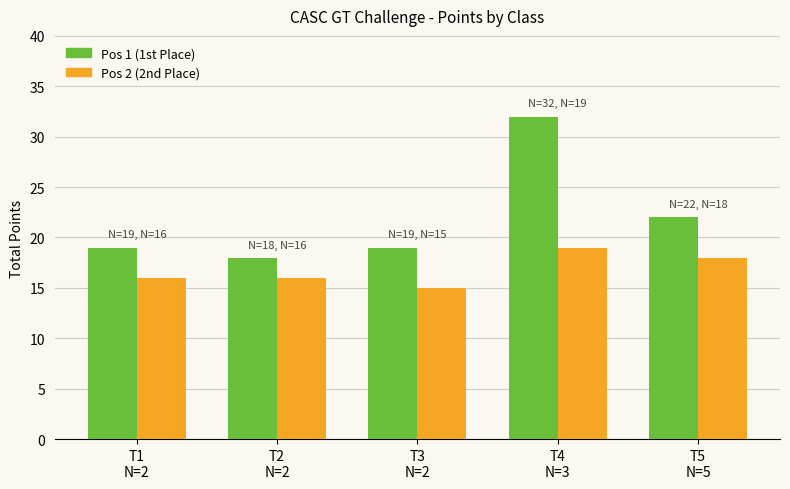

What are all the series names shown in the legend?

Pos 1 (1st Place), Pos 2 (2nd Place)